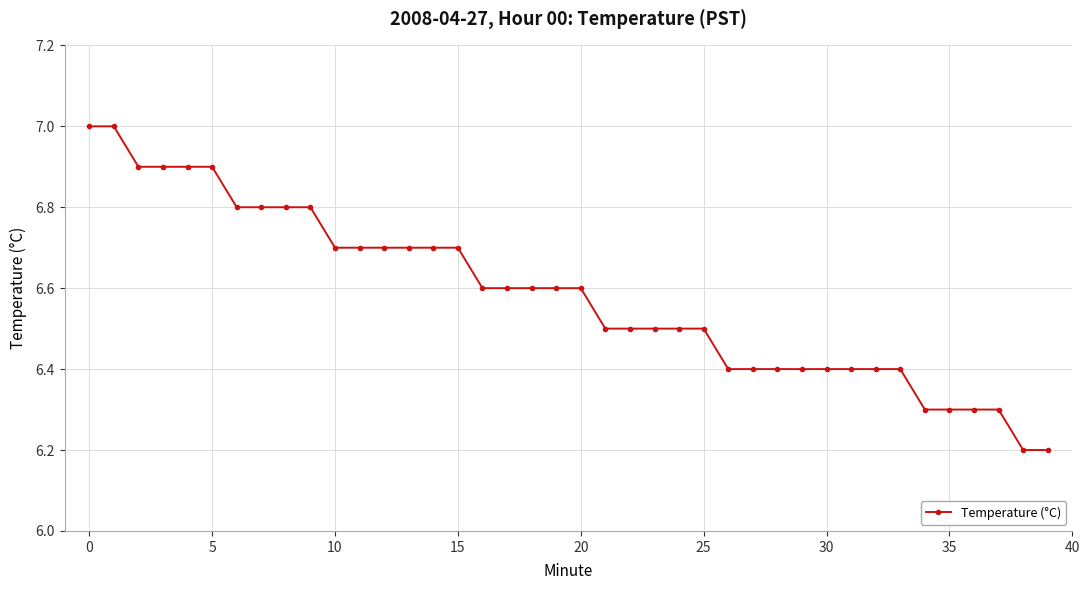

What is the value of the 32nd point from the left?

6.4